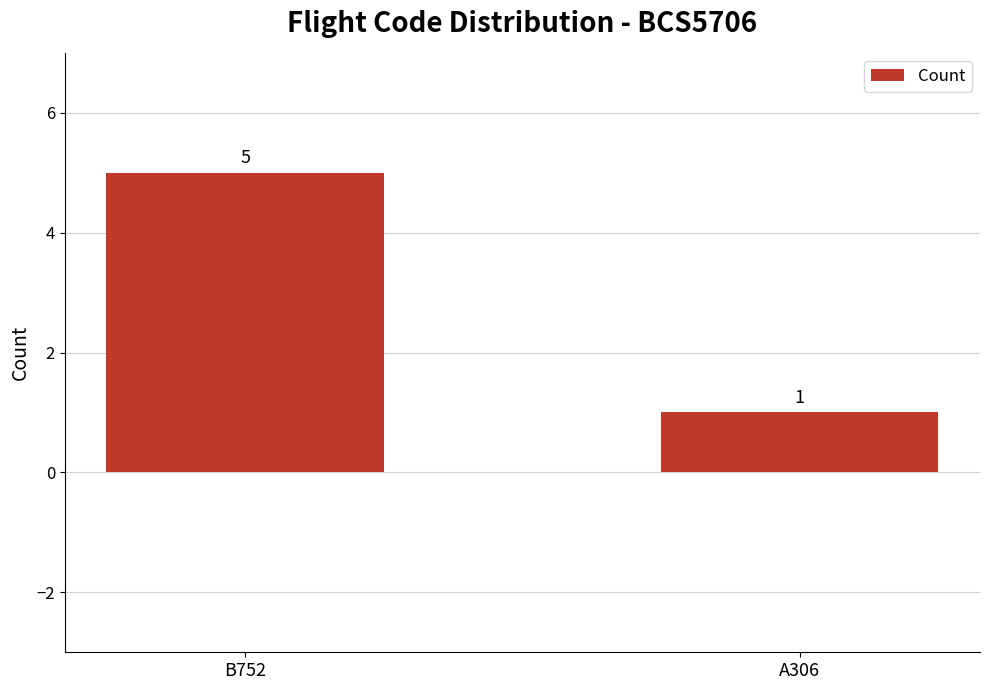

What is the sum of the values at A306 and B752?

6